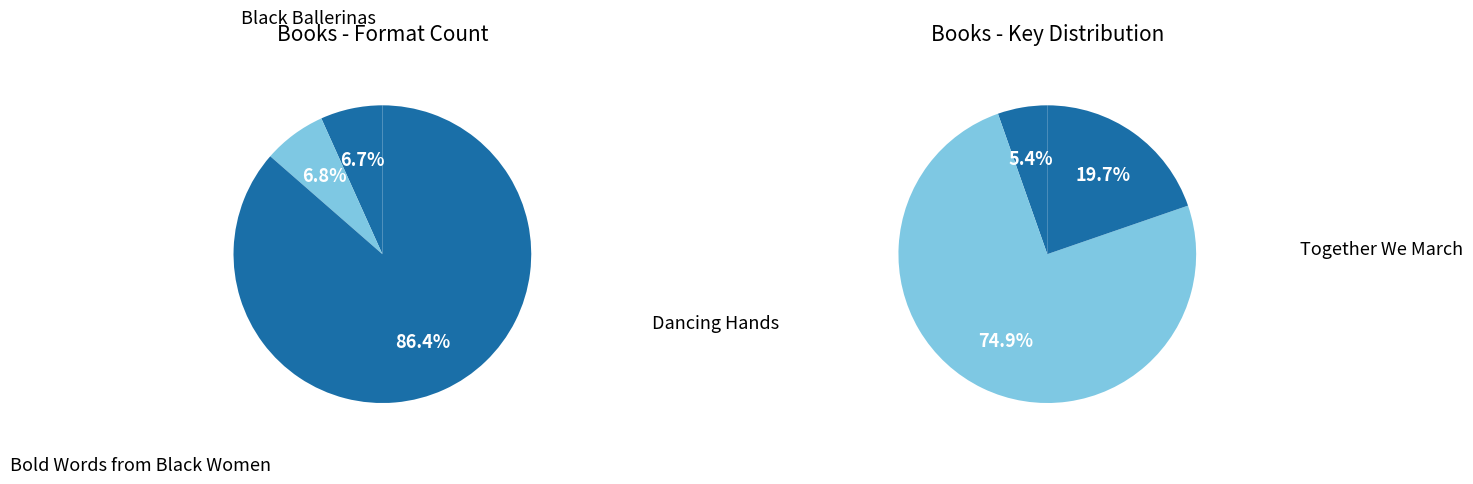

Is it true that Black Ballerinas is 10% of the pie?

False